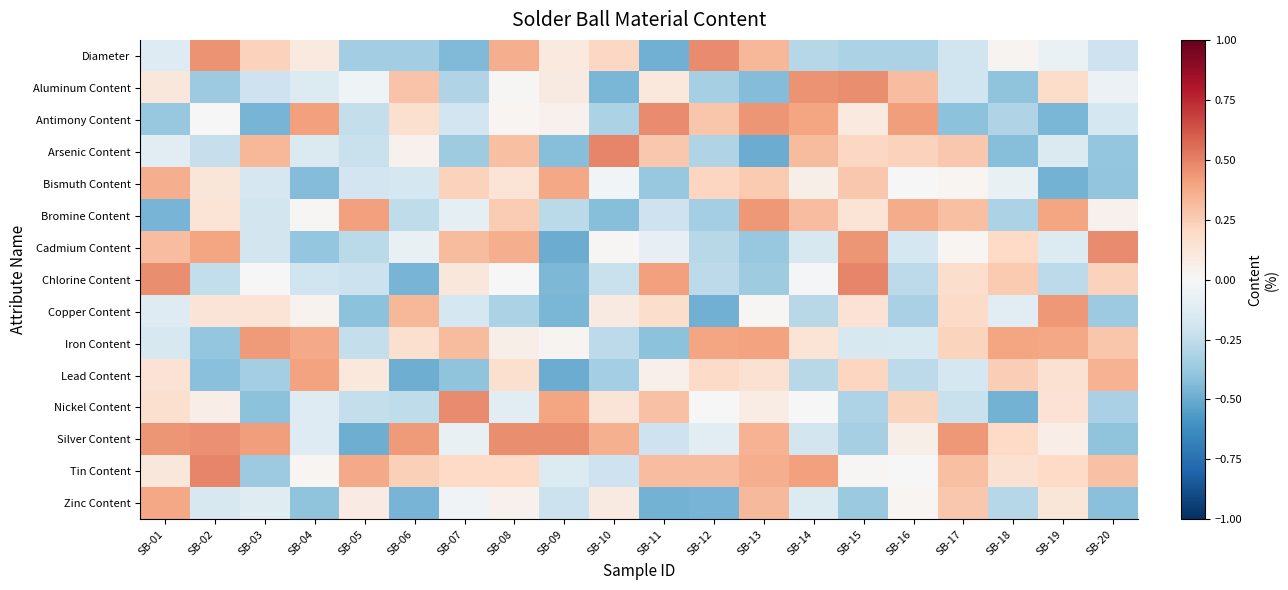

At which category does the chart reach its minimum across all series?

SB-09